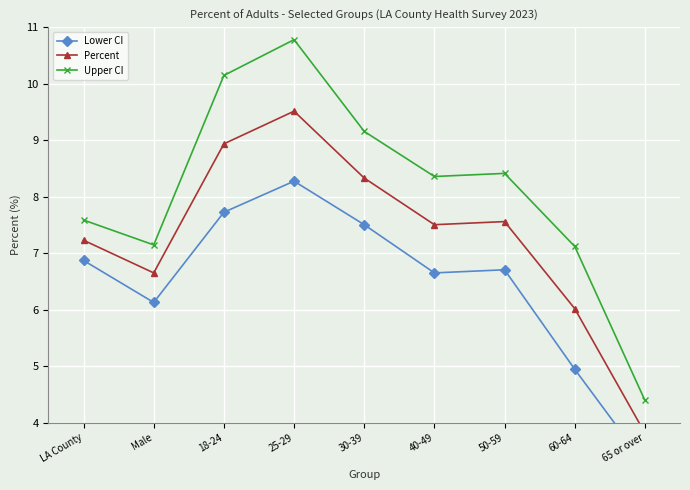

Reading right to left, extract all data points from this chart.

Lower CI: 65 or over=3.3	60-64=5.0	50-59=6.7	40-49=6.7	30-39=7.5	25-29=8.3	18-24=7.7	Male=6.1	LA County=6.9
Percent: 65 or over=3.8	60-64=6.0	50-59=7.6	40-49=7.5	30-39=8.3	25-29=9.5	18-24=8.9	Male=6.7	LA County=7.2
Upper CI: 65 or over=4.4	60-64=7.1	50-59=8.4	40-49=8.4	30-39=9.2	25-29=10.8	18-24=10.1	Male=7.2	LA County=7.6